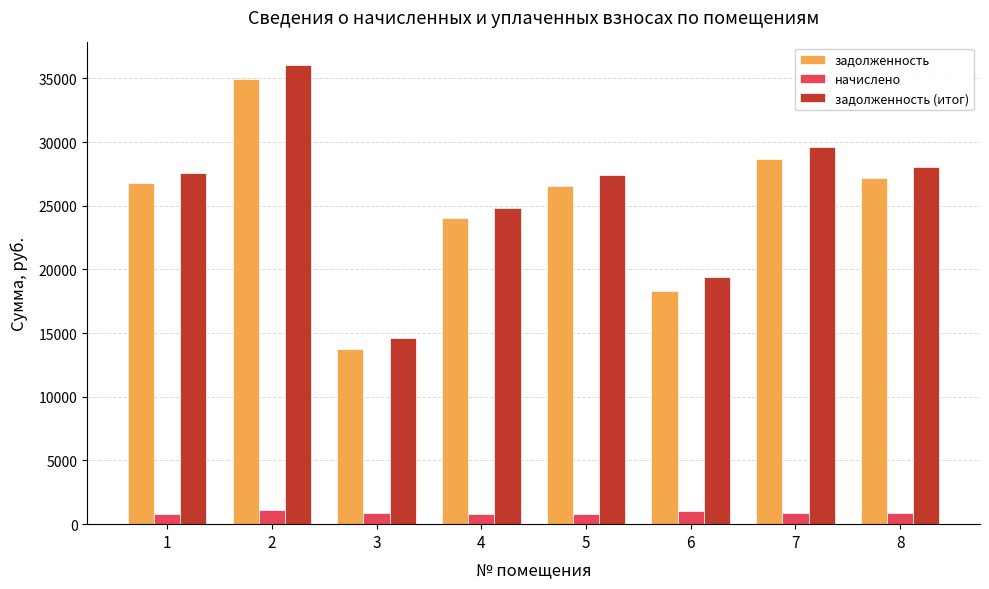

The value of задолженность at 1 is 12159.3. True or false?

False